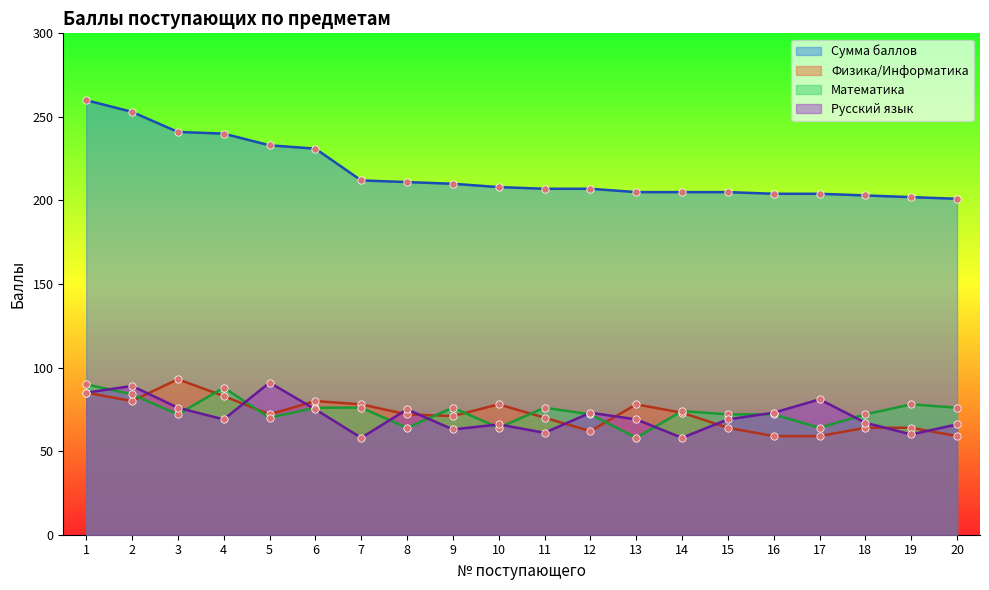

What is the total value across all series at 9?

420